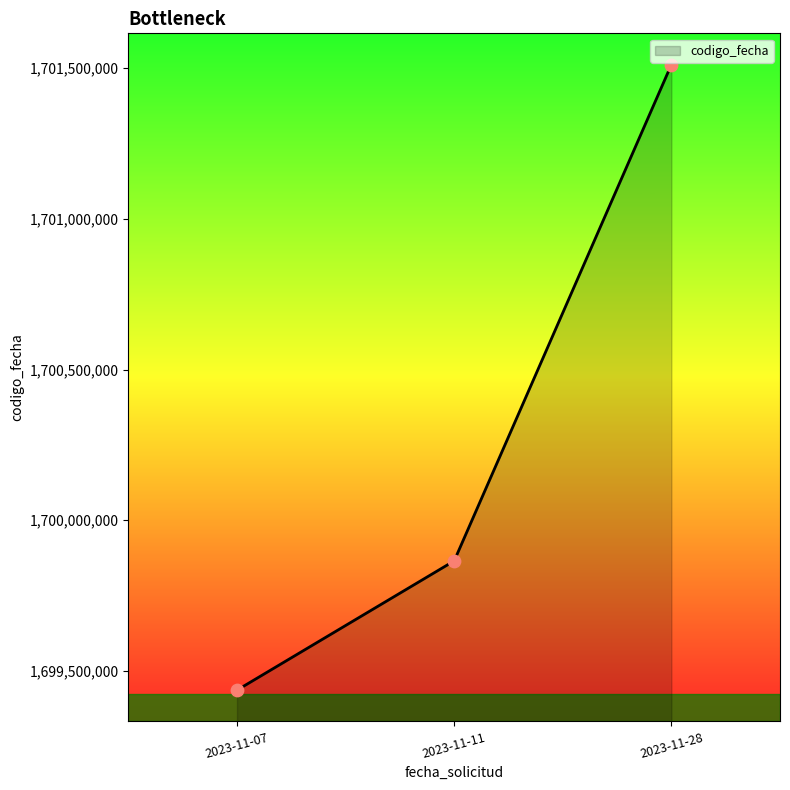

Which has a higher value, 2023-11-11 or 2023-11-28?

2023-11-28